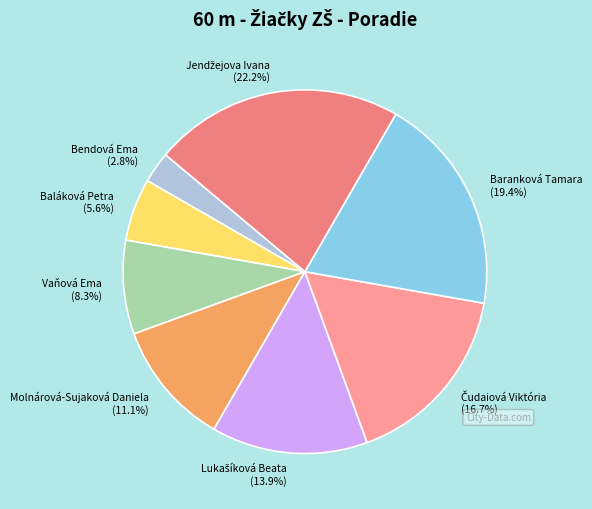

Is there a majority slice in this chart?

No